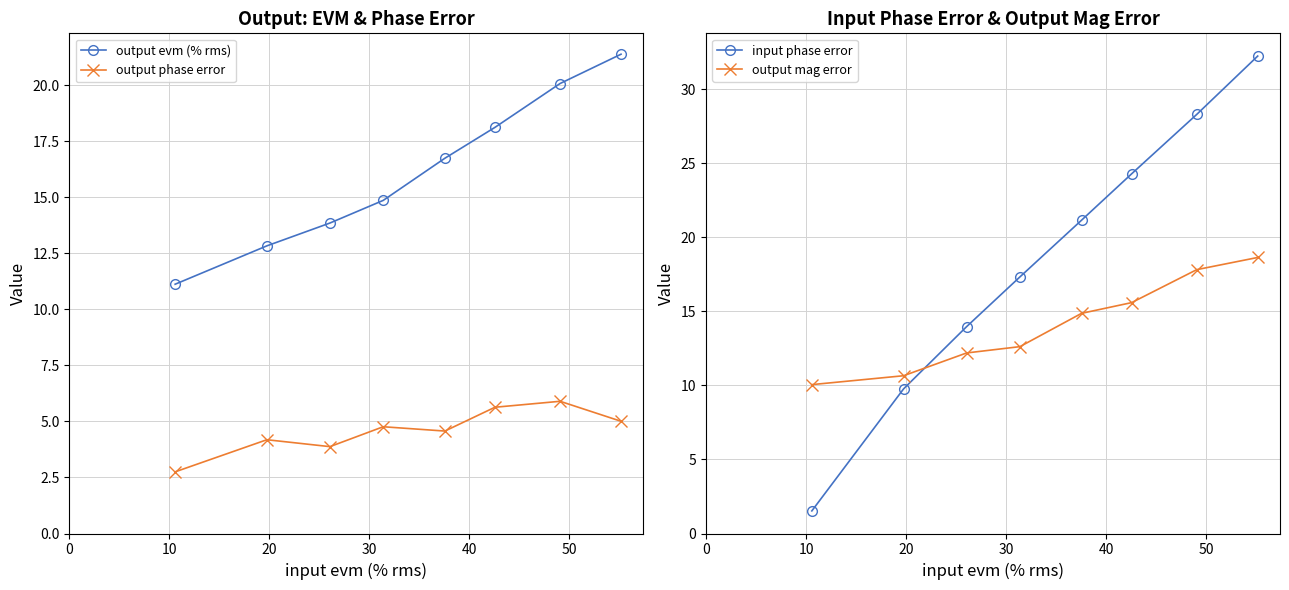

True or false: output phase error and output evm (% rms) intersect in this chart.

False